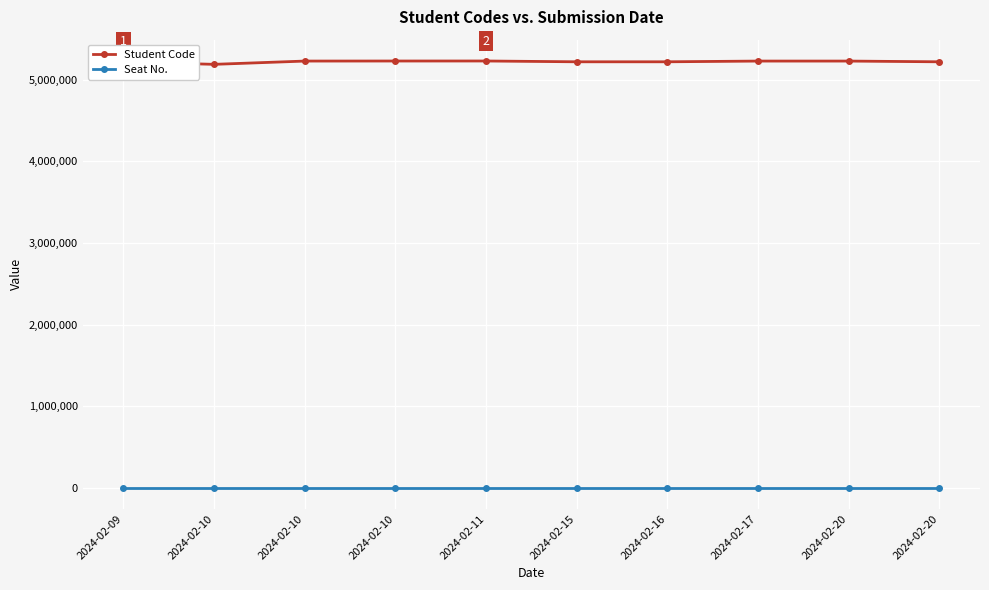

Is this an area chart (filled region under the line)?

No